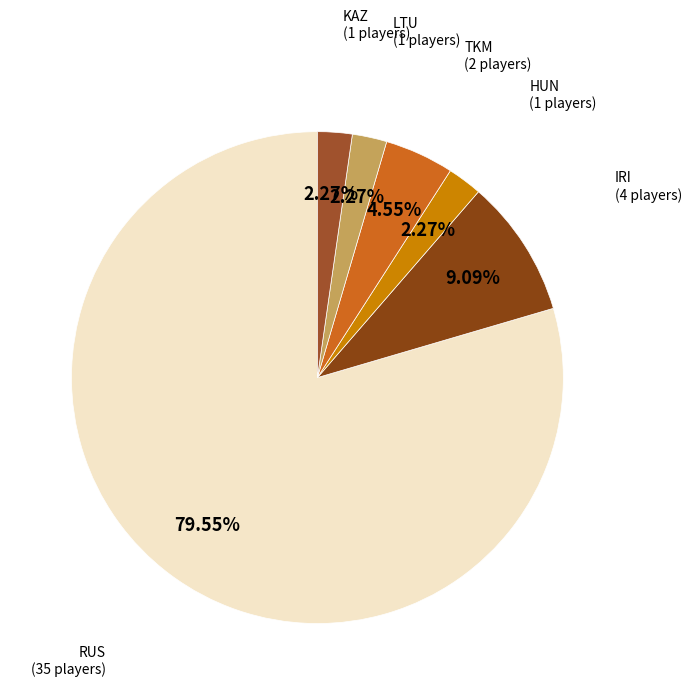

Does any single category account for the majority?

Yes